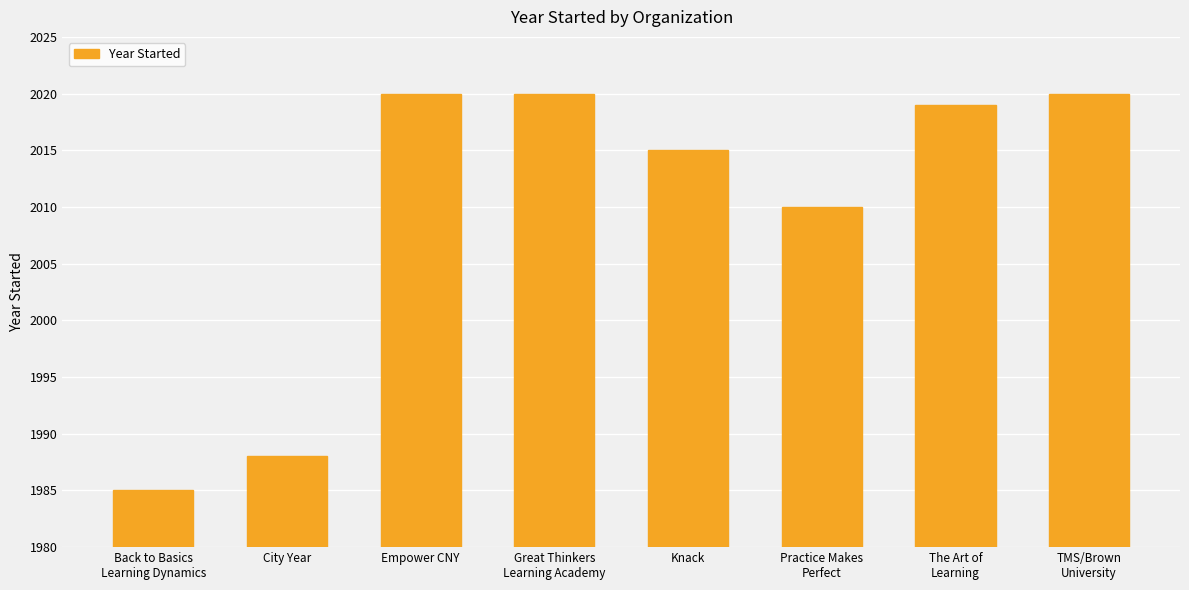

What position from the right is Empower CNY?

6